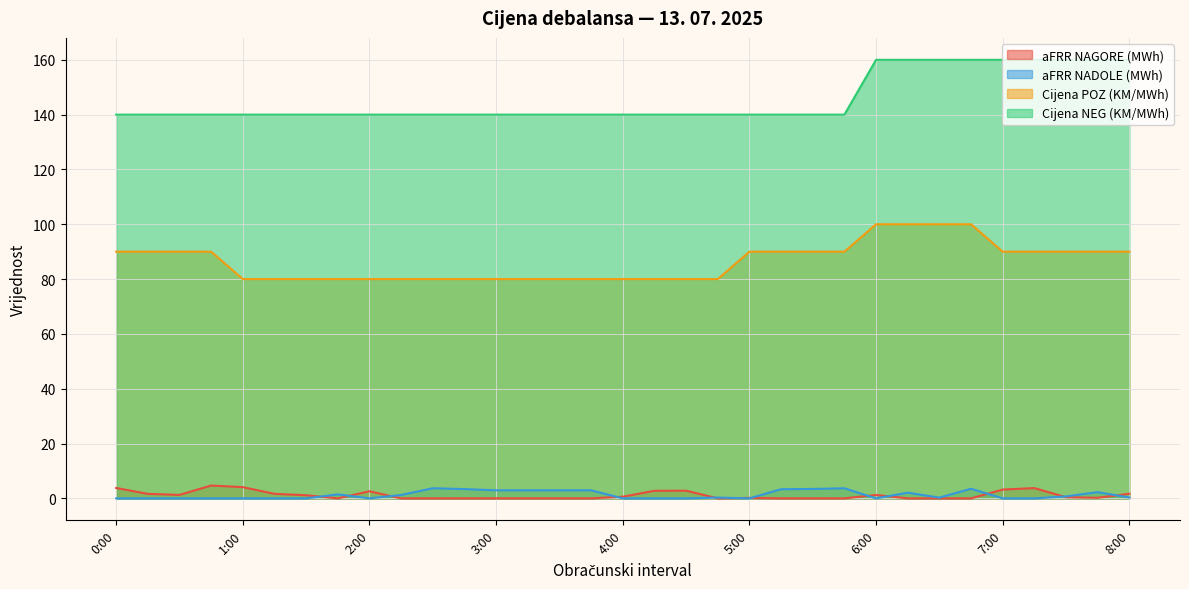

Which label corresponds to the smallest value in the chart?

1:45